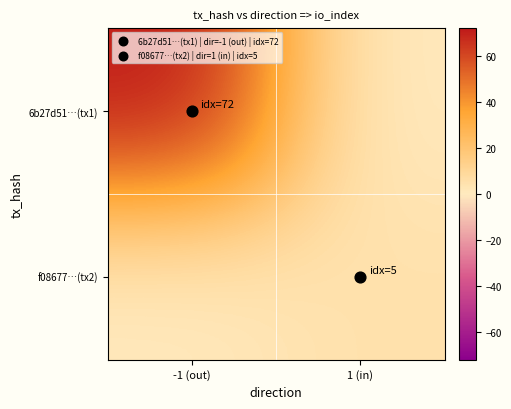

Between 1 (in) and -1 (out), which is larger?

-1 (out)